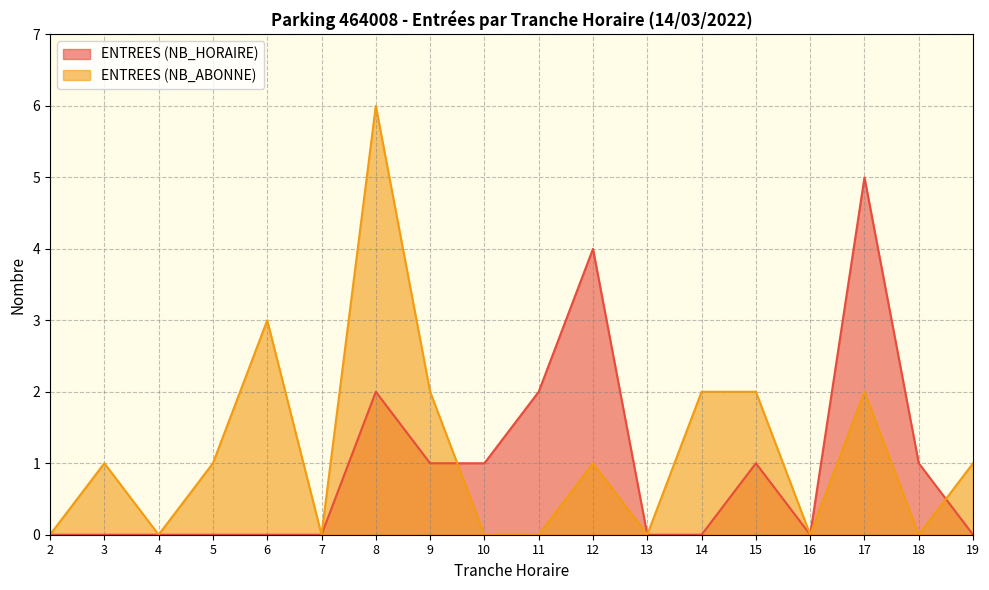

Reading right to left, what are all the values shown in this chart?

ENTREES (NB_HORAIRE): 0	1	5	0	1	0	0	4	2	1	1	2	0	0	0	0	0	0
ENTREES (NB_ABONNE): 1	0	2	0	2	2	0	1	0	0	2	6	0	3	1	0	1	0